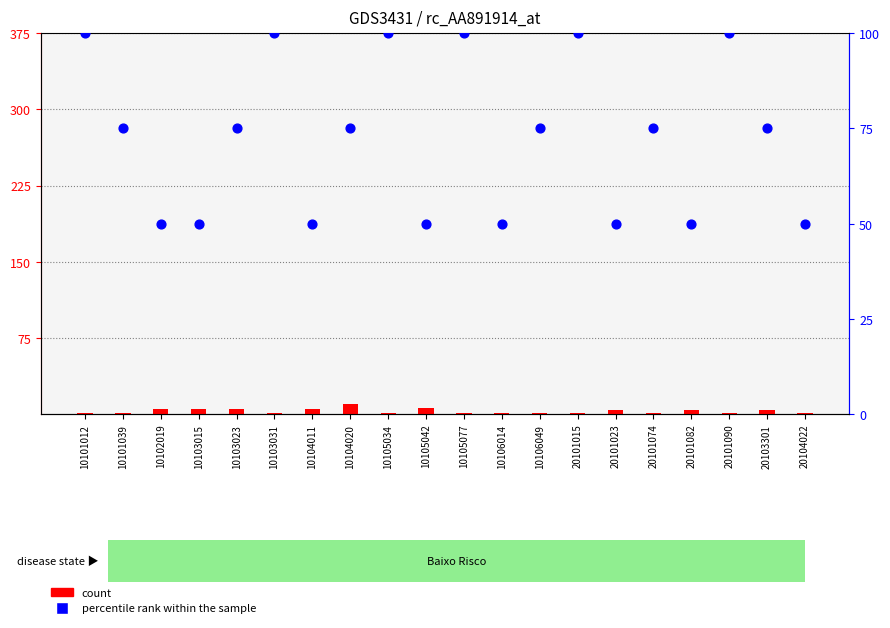

What is the total value across all series at 10101039?

76